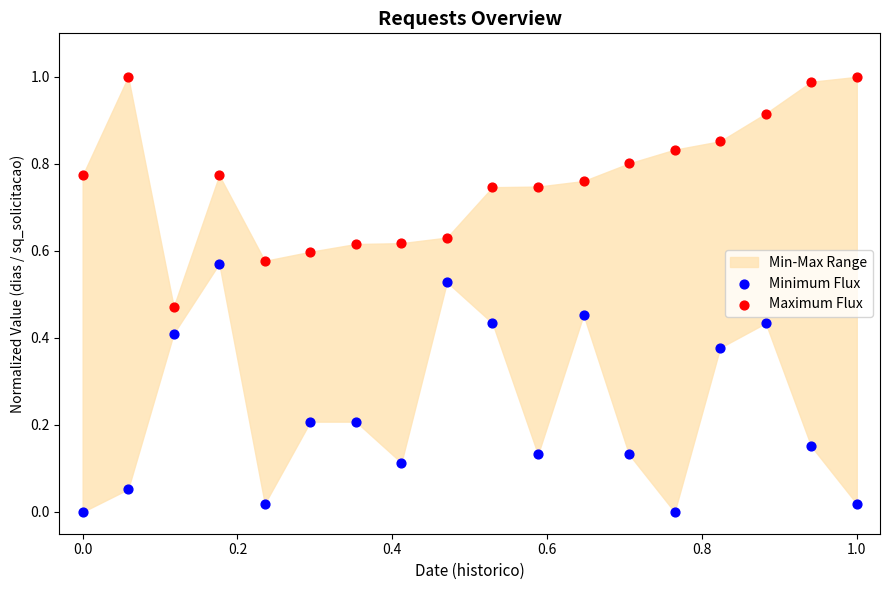

Across all data points, what is the range of Y values (max minus min)?

1.0